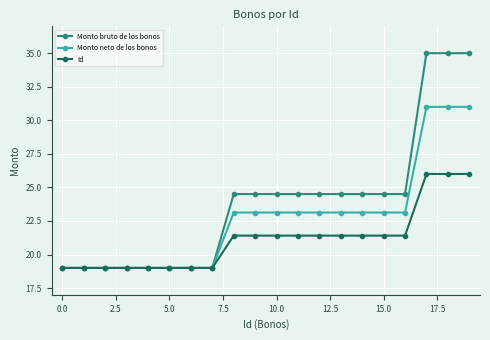

What is the value of the Id point at the 18th from the left?

26.0